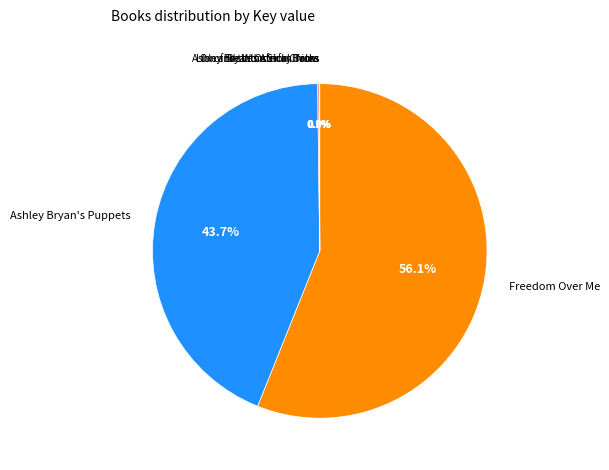

What percentage is NOT represented by Ashley Bryan's Puppets?

56.3%